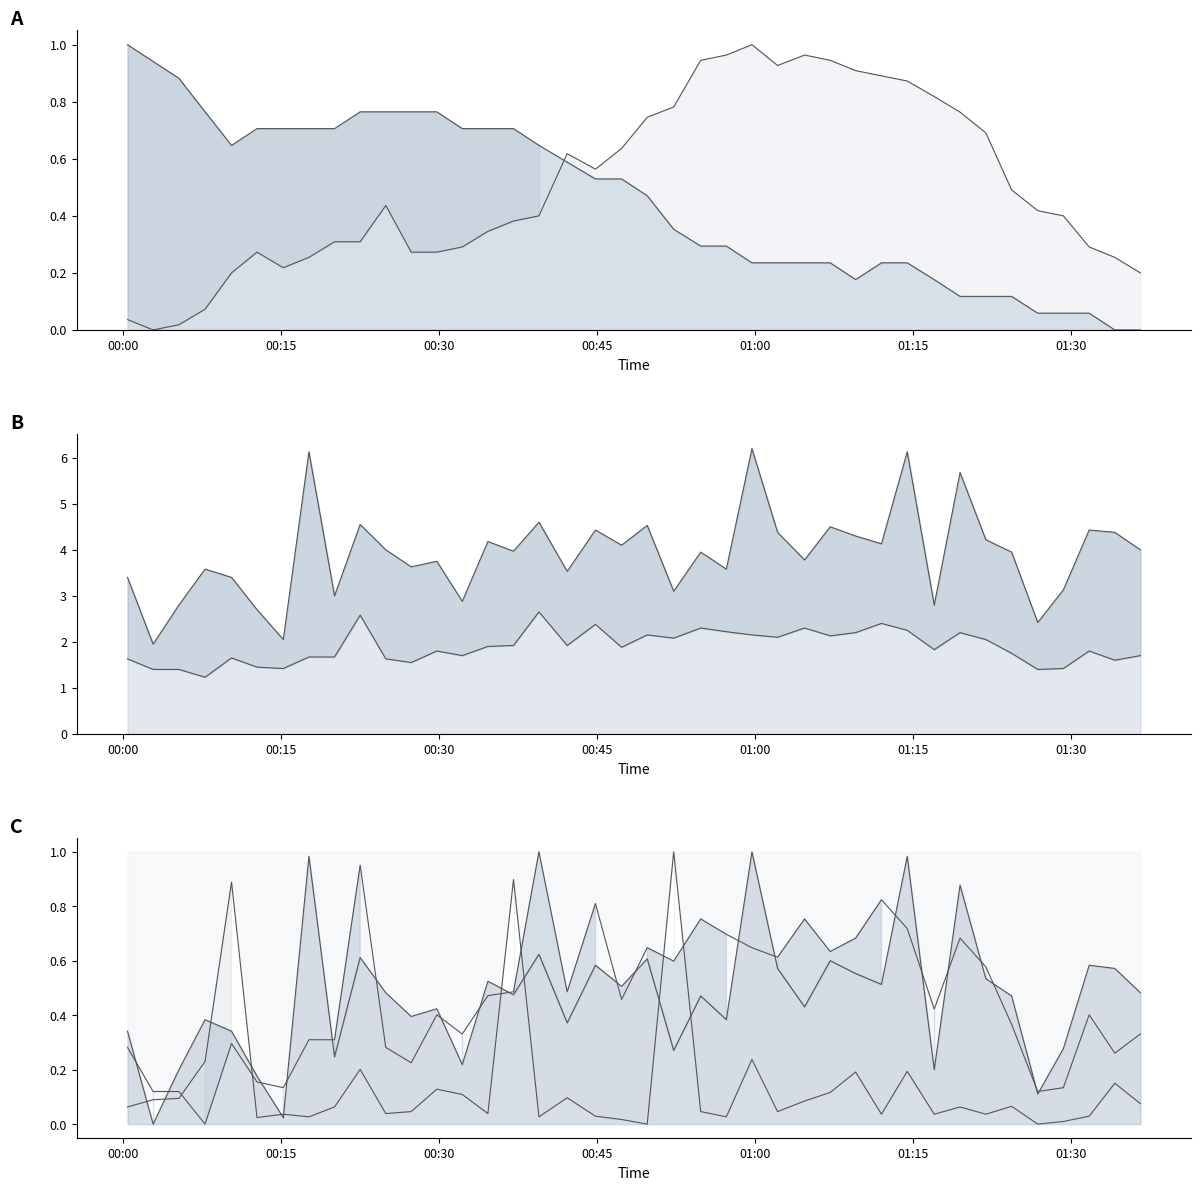

What is the value of the Temp line point at the 27th from the left?

0.2